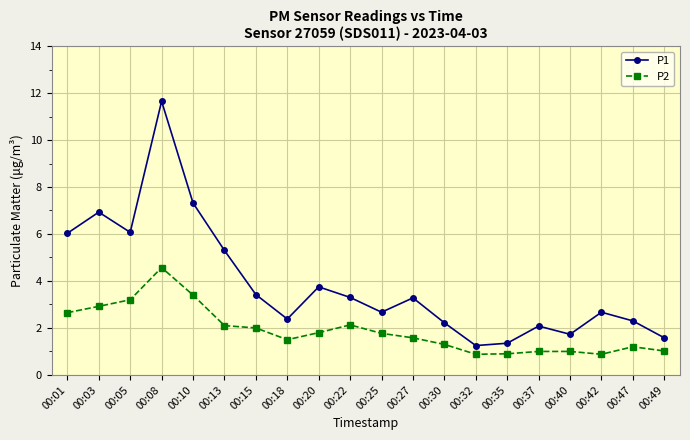

The P1 series shows 11.7 at 00:08. True or false?

True